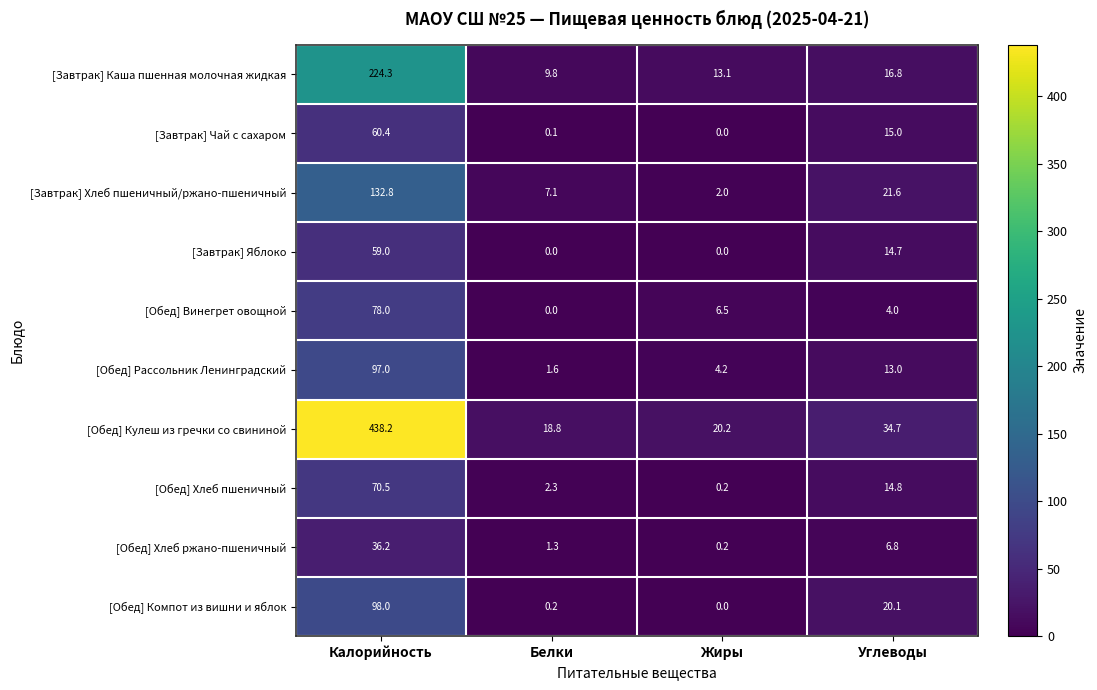

At which category is the sum across all series the highest?

Калорийность